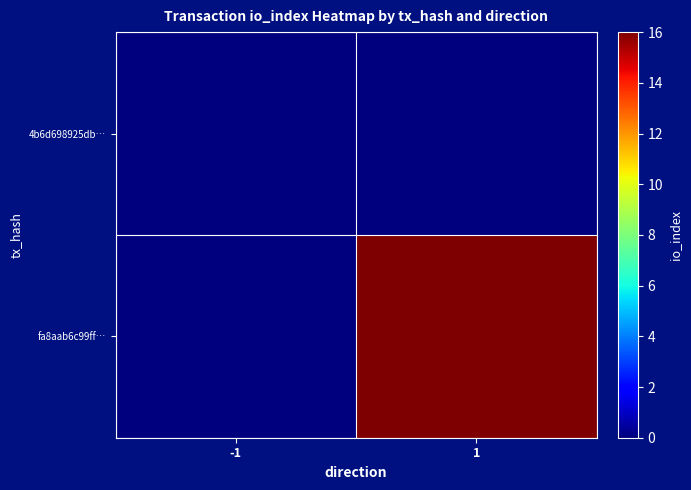

Which label corresponds to the smallest value in the chart?

-1